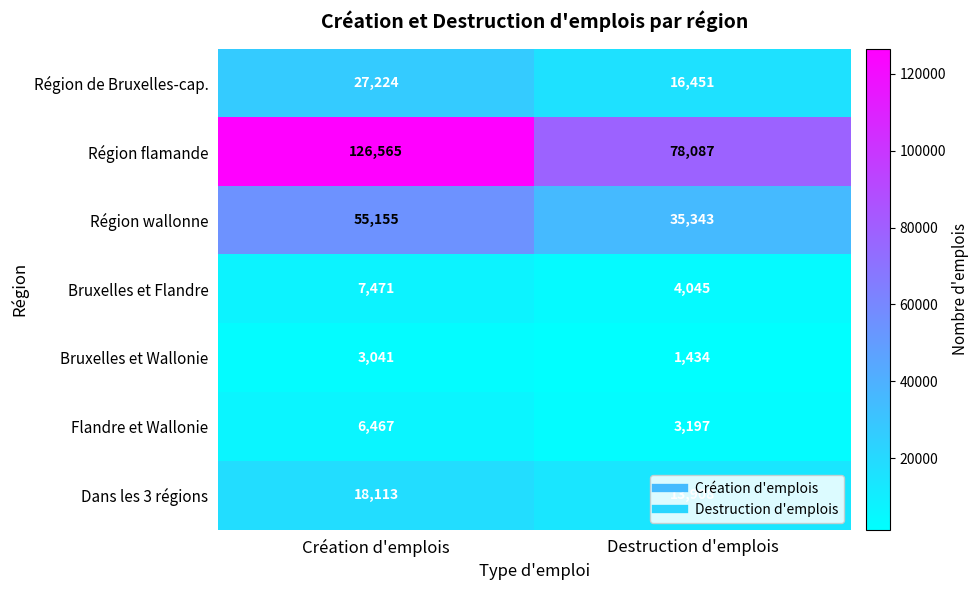

How many data points does each series have?

2